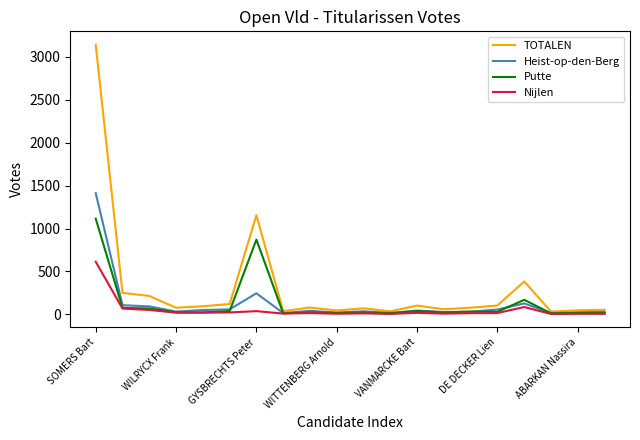

Which series has the widest spread of values?

TOTALEN